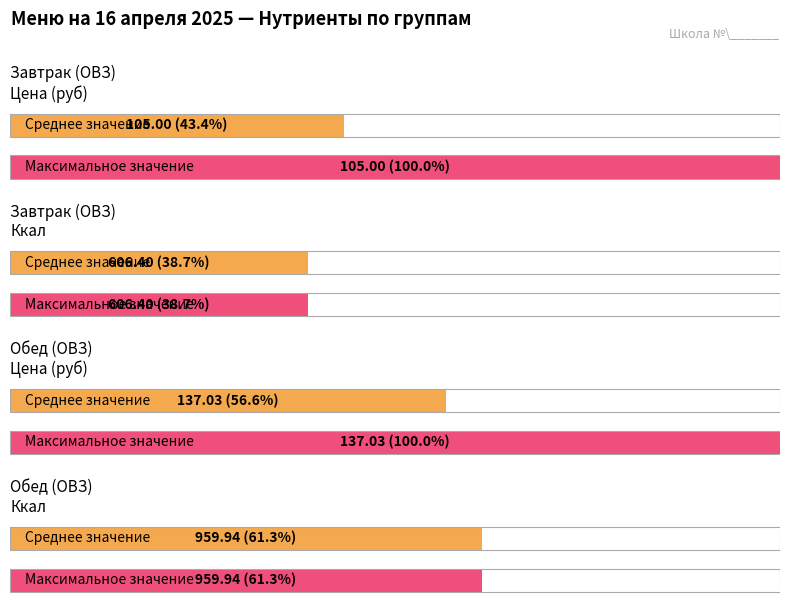

Which has a higher value, 6 or 8?

8